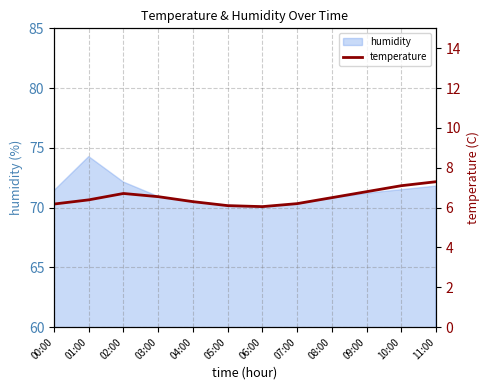

The chart shows a value of 4.0 at 06:00. True or false?

False